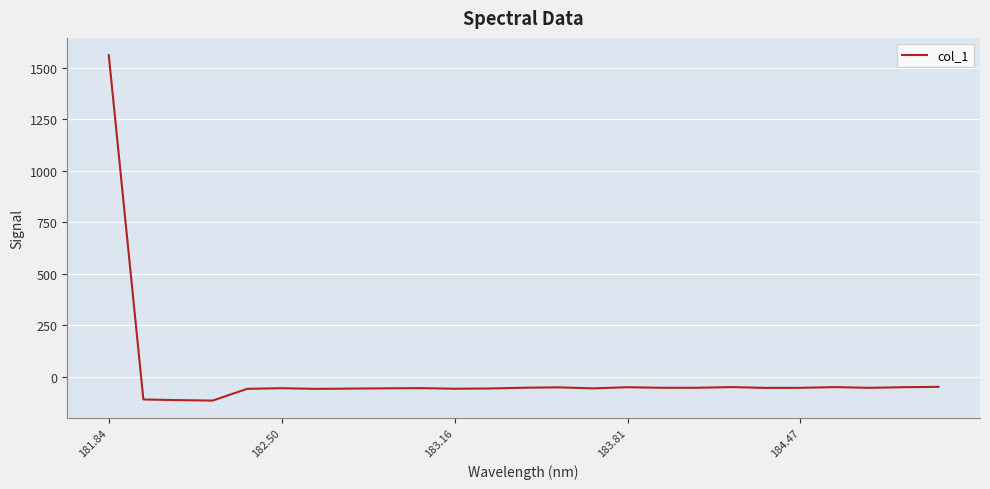

What is the smallest value displayed?

-114.6